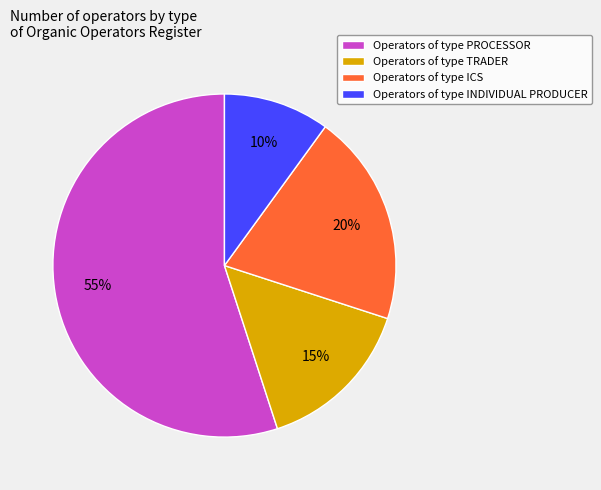

To the nearest percent, what is the difference between the largest and smallest slice percentages?

45%